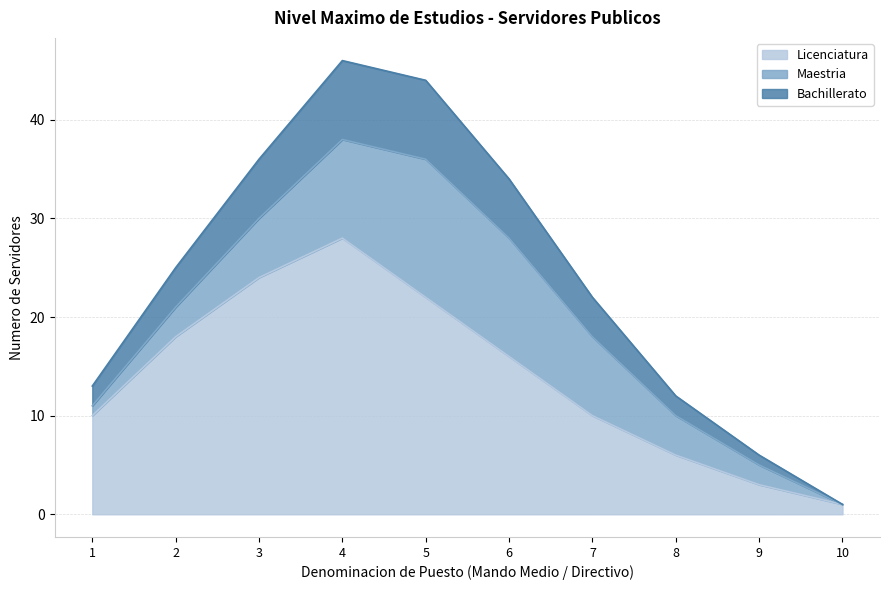

True or false: Bachillerato and Licenciatura cross at least once.

False